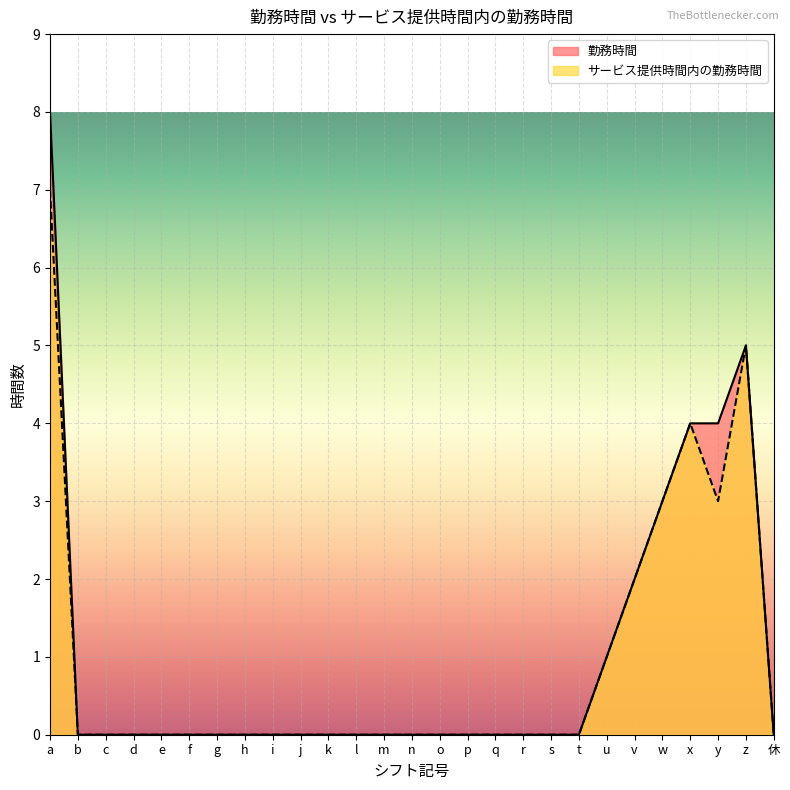

Which series has the largest total across all categories?

勤務時間